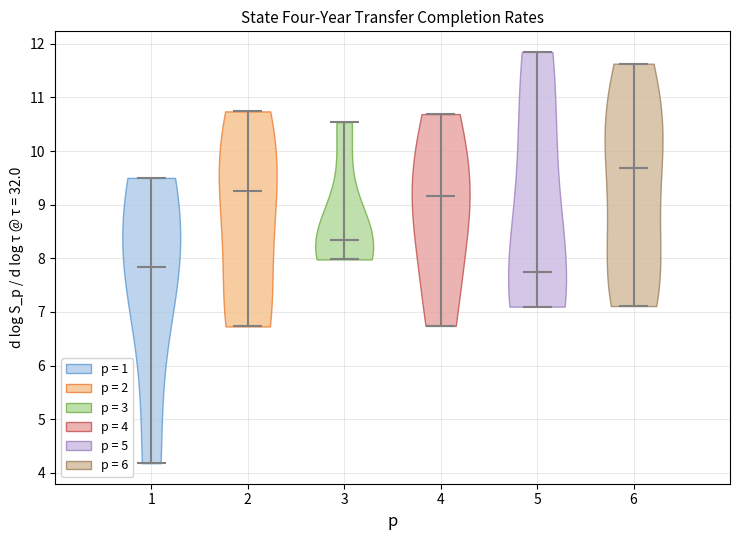

Reading left to right, read every violin against the y-axis: where its median line is, and the lowest and highest points it reaches. The values are not printed on the chart, so give them approximately, as read against the axis.

1: median line 7.8, lowest point 4.2, highest point 9.5
2: median line 9.3, lowest point 6.7, highest point 10.7
3: median line 8.4, lowest point 8.0, highest point 10.5
4: median line 9.2, lowest point 6.7, highest point 10.7
5: median line 7.7, lowest point 7.1, highest point 11.9
6: median line 9.7, lowest point 7.1, highest point 11.6